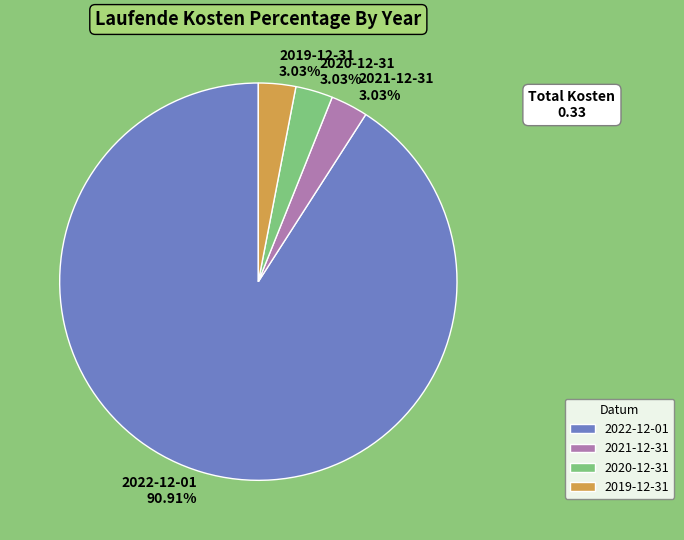

Is it true that 2019-12-31 is 12% of the pie?

False